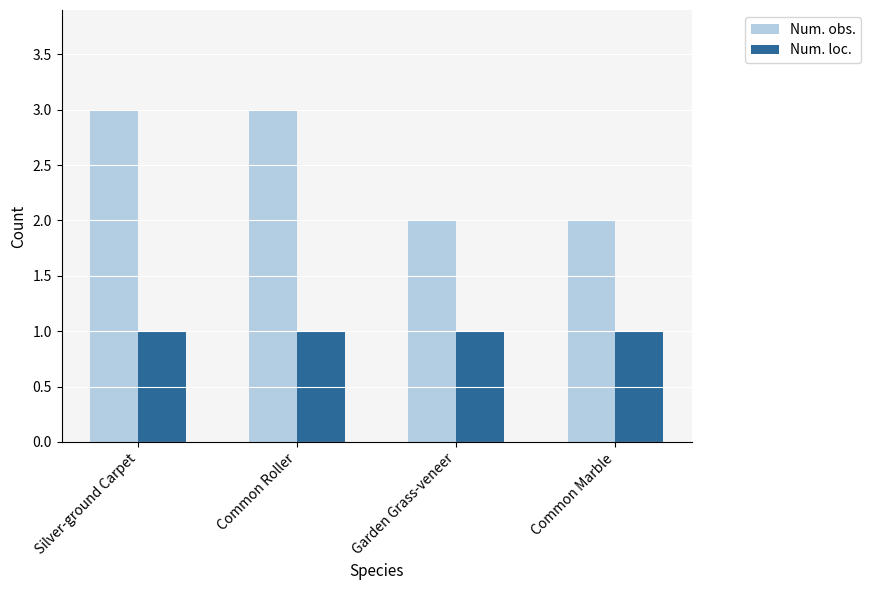

How many groups of bars are there?

4